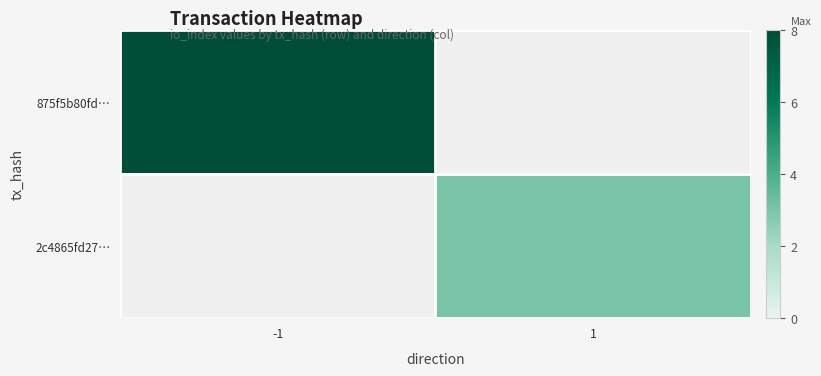

Rank the series at -1 from highest to lowest value.

875f5b80fd…, 2c4865fd27…